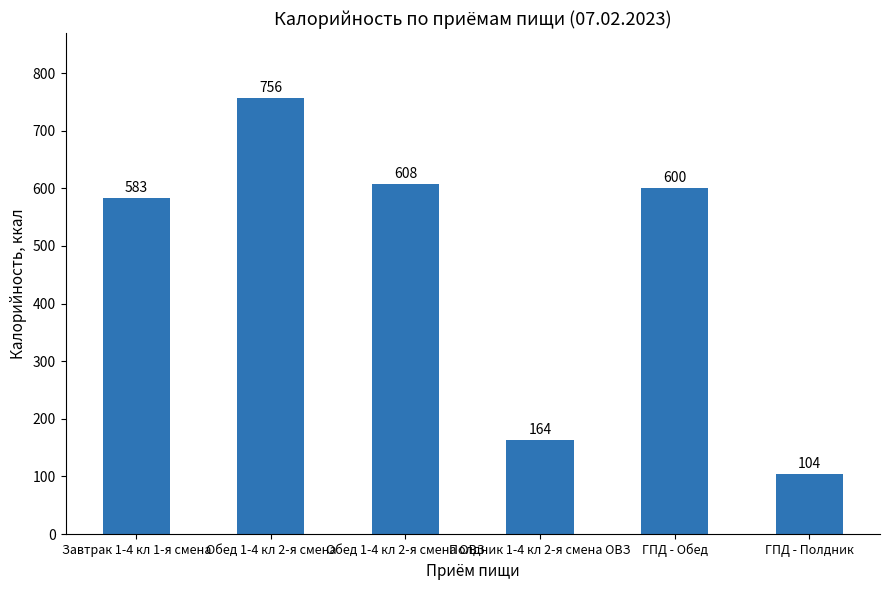

What is the maximum value shown in the chart?

756